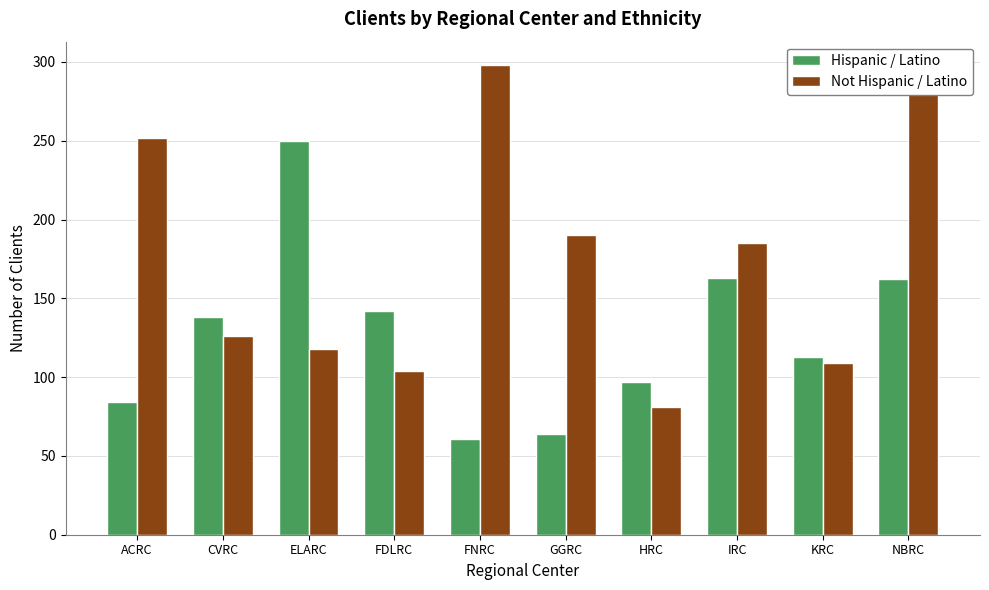

What is the difference between the maximum and minimum values in the Hispanic / Latino series?

189